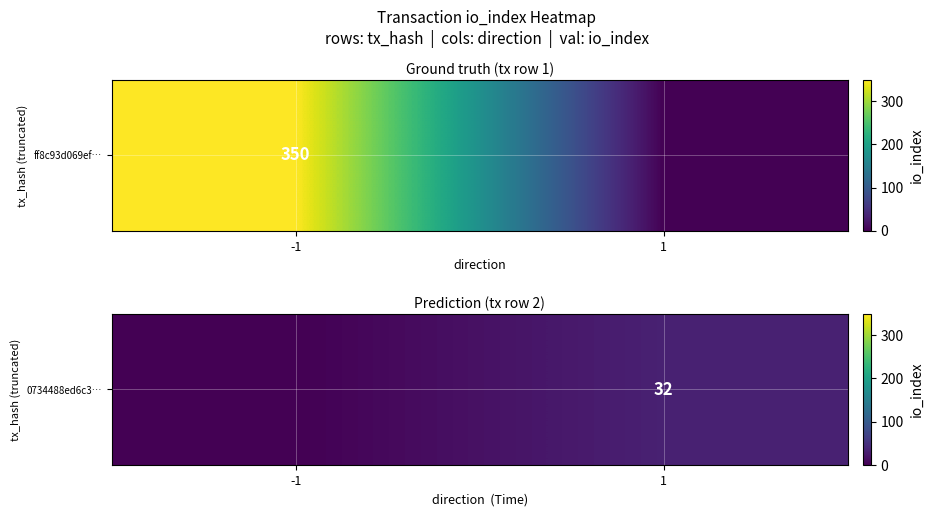

The value at -1 is 18. True or false?

False